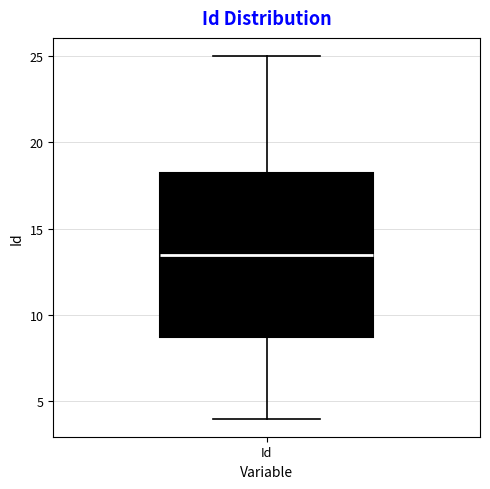

Where does the upper whisker of the box for Id end on the y-axis? The values are not printed on the chart, so give them approximately, as read against the axis.

25.0